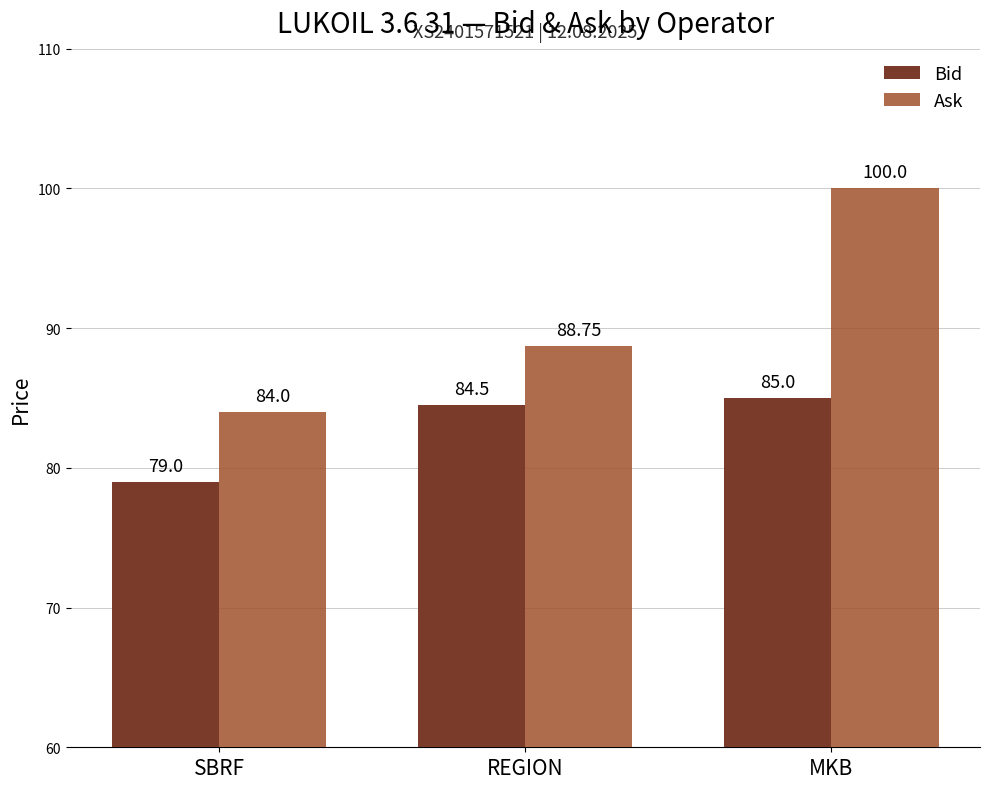

List the series in order of their overall mean, lowest first.

Bid, Ask